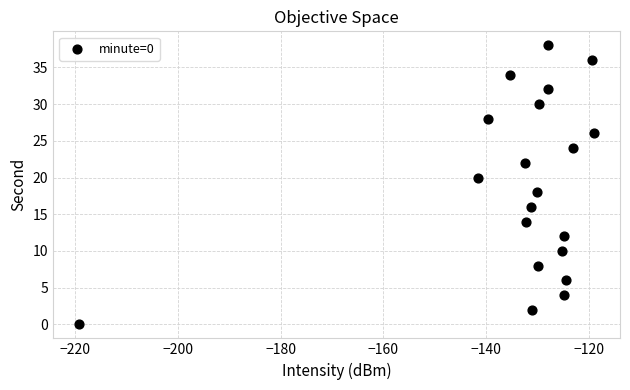

What is the range of Y values (max minus min)?

38